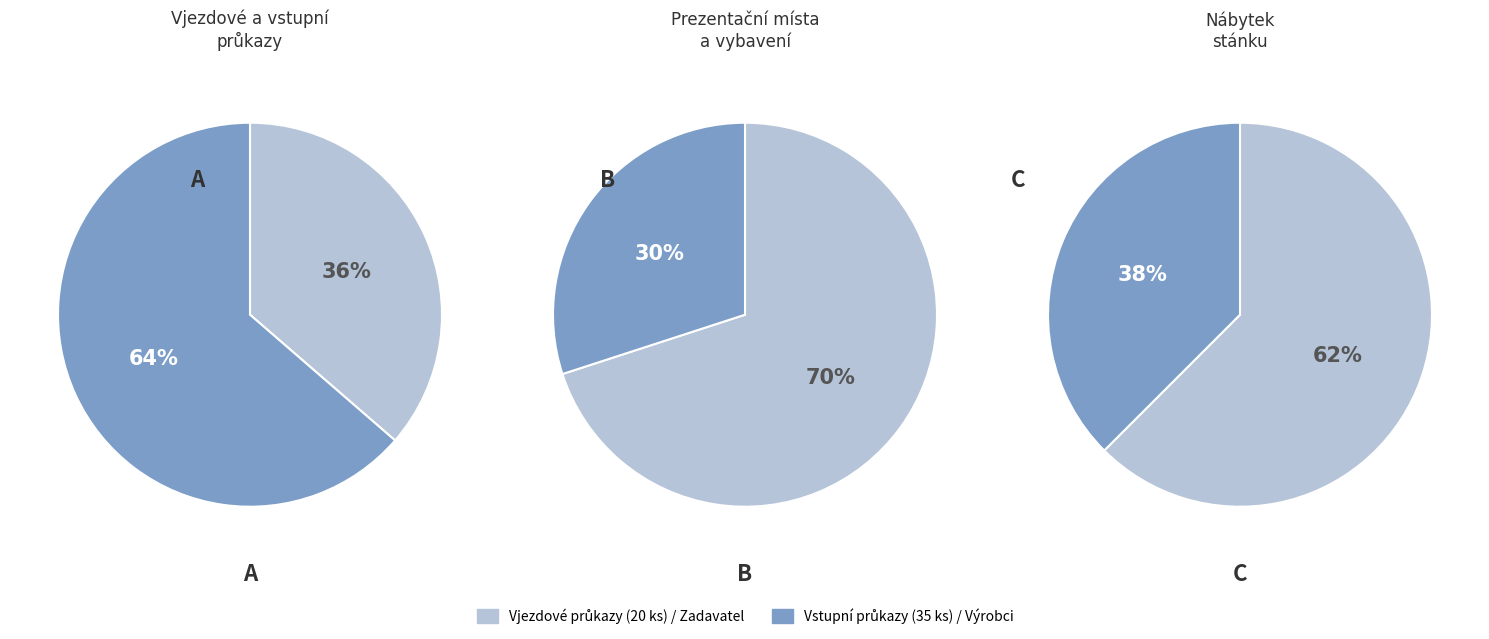

How many slices are in this pie chart?

2